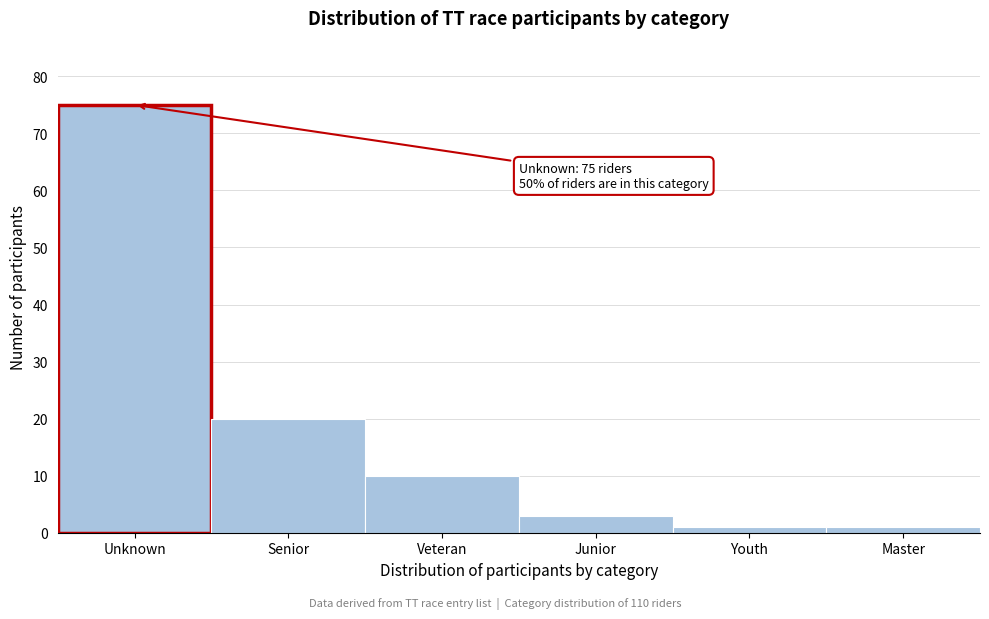

Reading left to right, what are all the values shown in this chart?

75	20	10	3	1	1